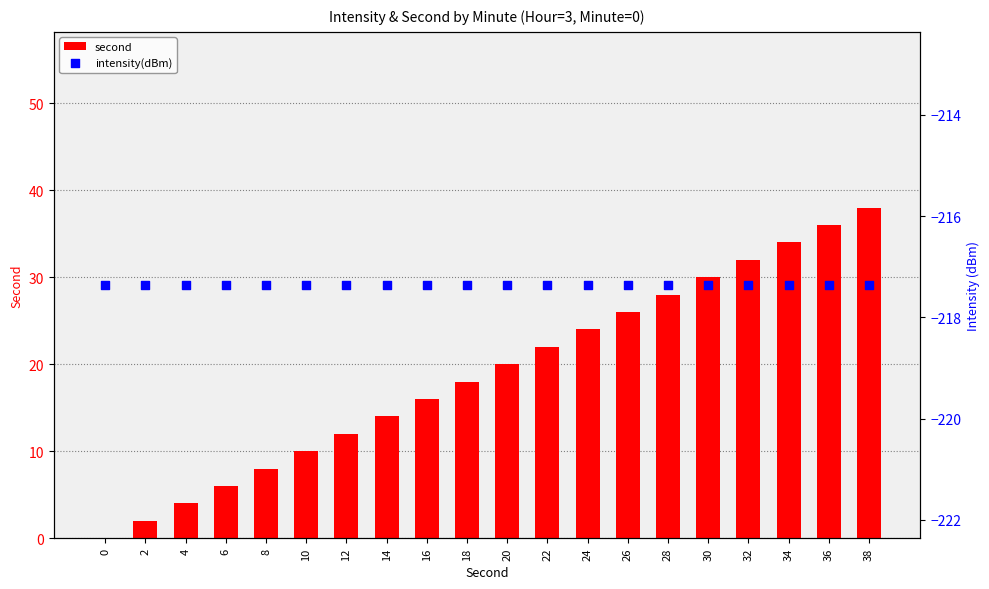

Is the value of second at 30 greater than the value of intensity(dBm) at 16?

Yes